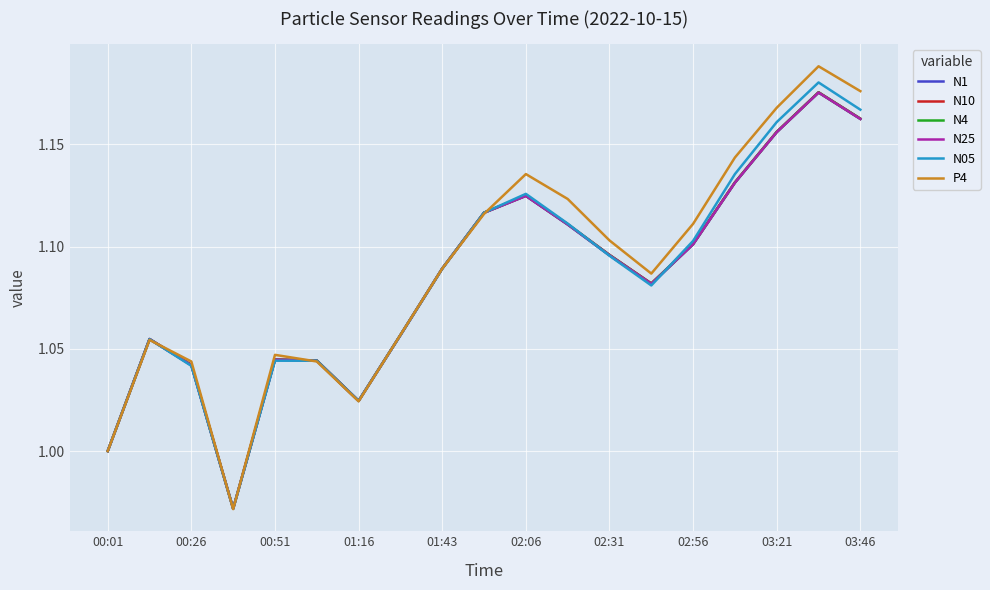

Which series has the widest spread of values?

P4